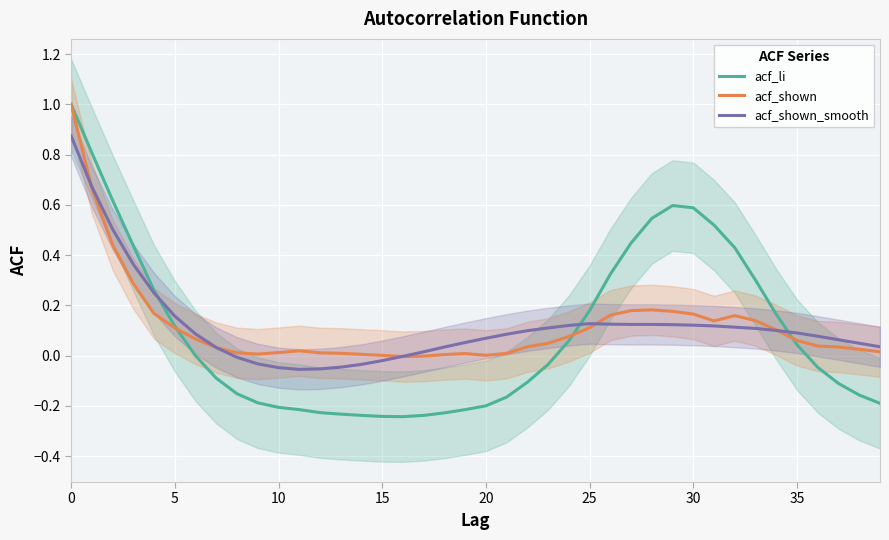

What are all the series names shown in the legend?

acf_li, acf_shown, acf_shown_smooth